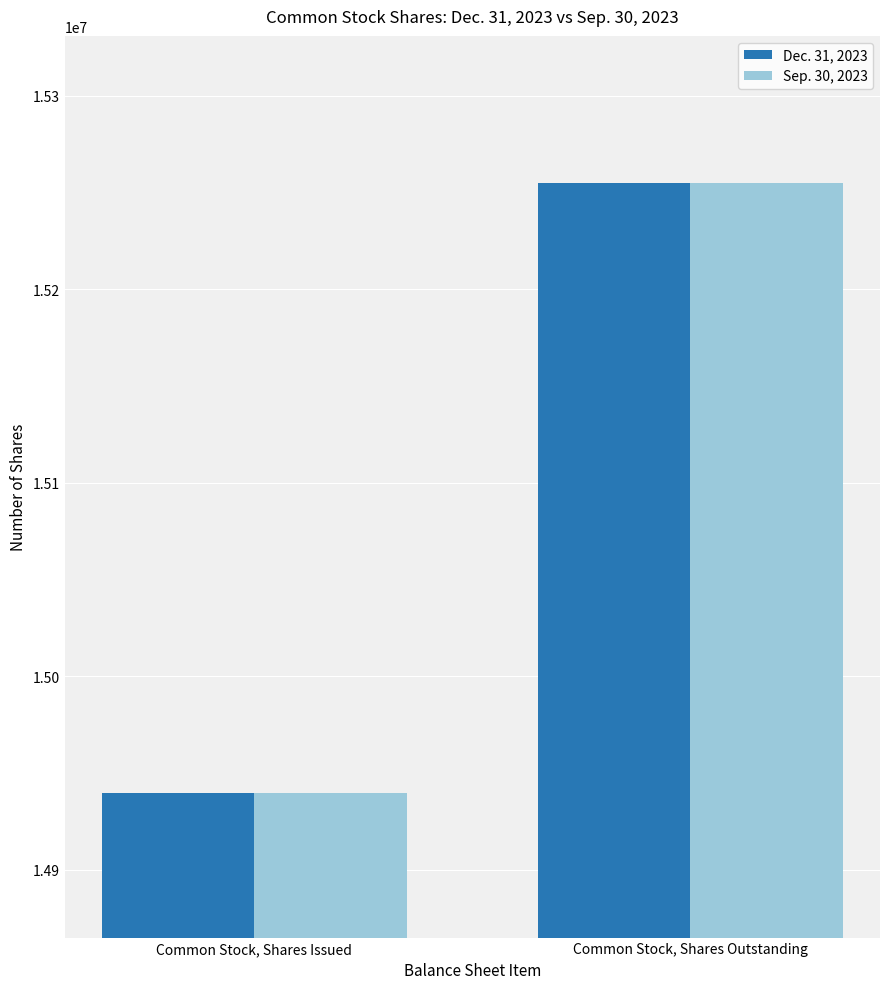

What is the difference between the maximum and minimum values in the Sep. 30, 2023 series?

315054